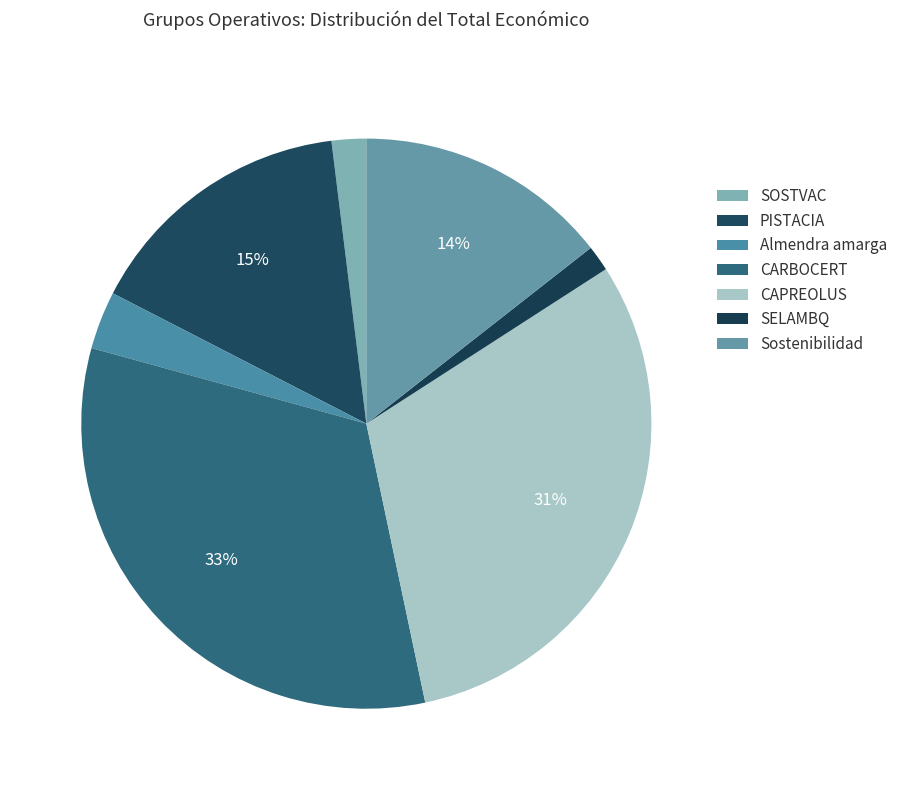

To the nearest percent, what percentage of the pie is SOSTVAC?

2%